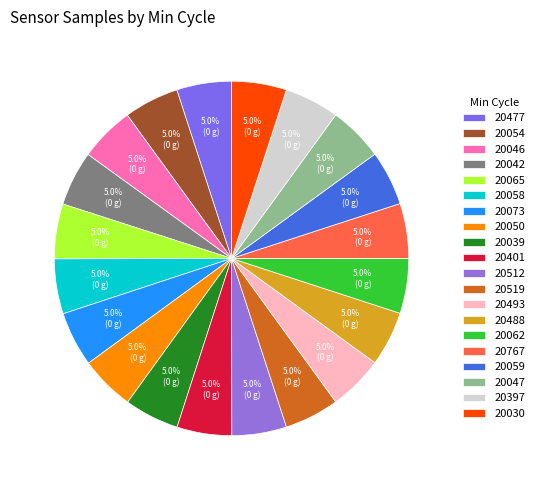

To the nearest percent, what is the combined percentage of 20401 and 20046?

10%